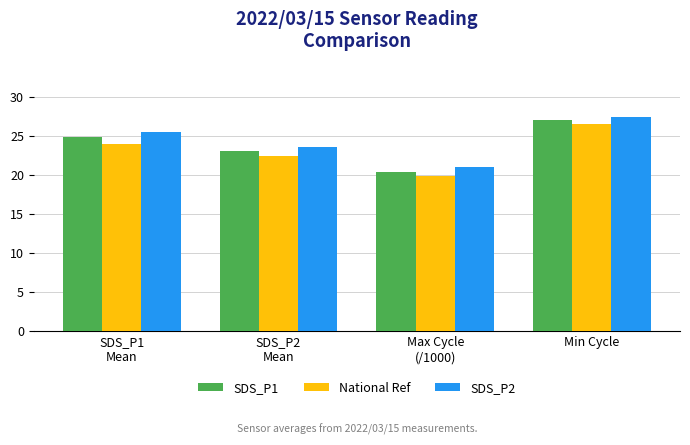

The National Ref series shows 26.5 at Min Cycle. True or false?

True